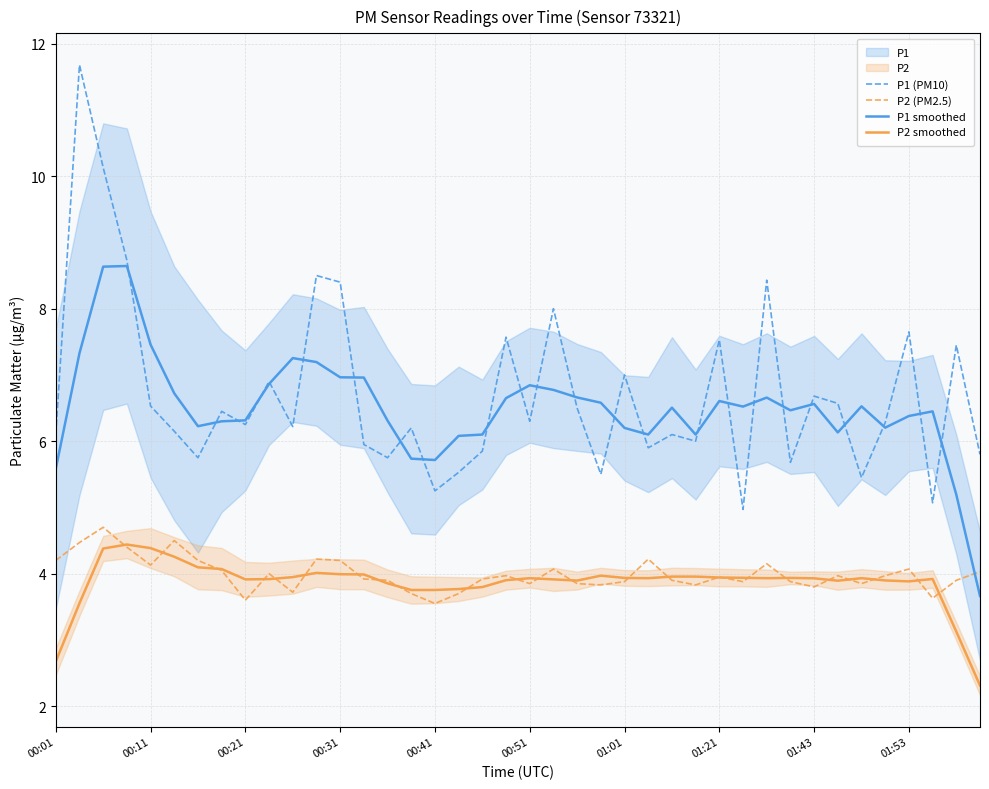

What is the sum of all P2 (PM2.5) values?

159.6